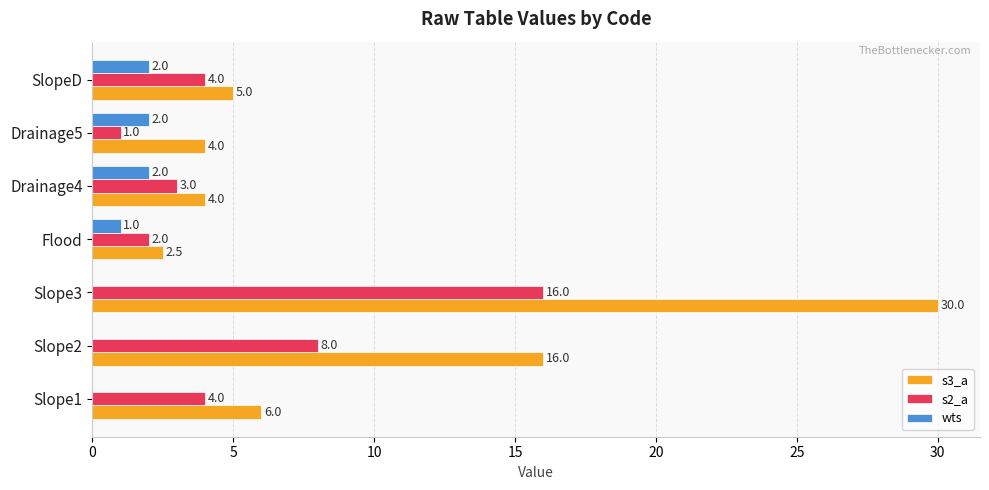

Which series changed the most between Slope2 and Drainage5?

s3_a